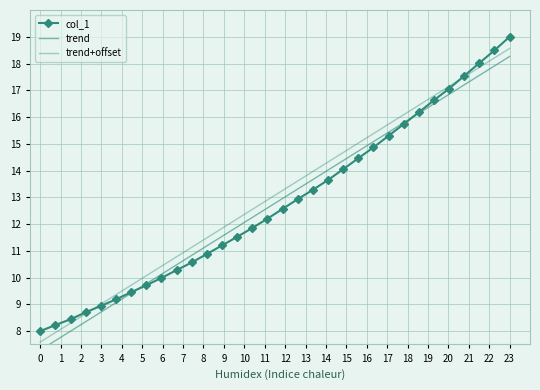

At which category is the sum across all series the highest?

23